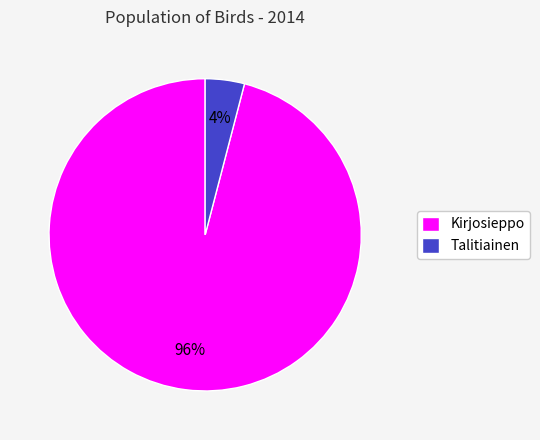

The Talitiainen slice represents 4% of the pie. True or false?

True